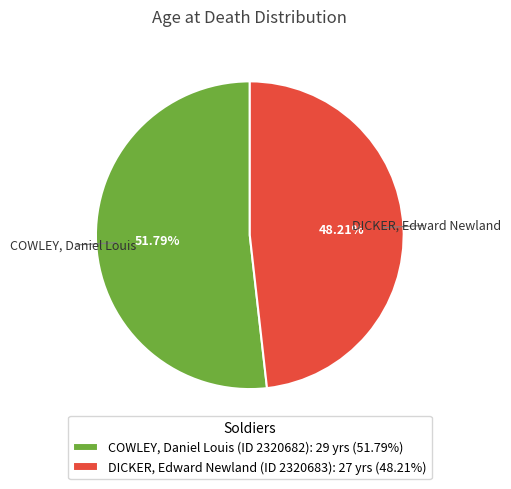

To the nearest percent, what is the average slice percentage?

50%